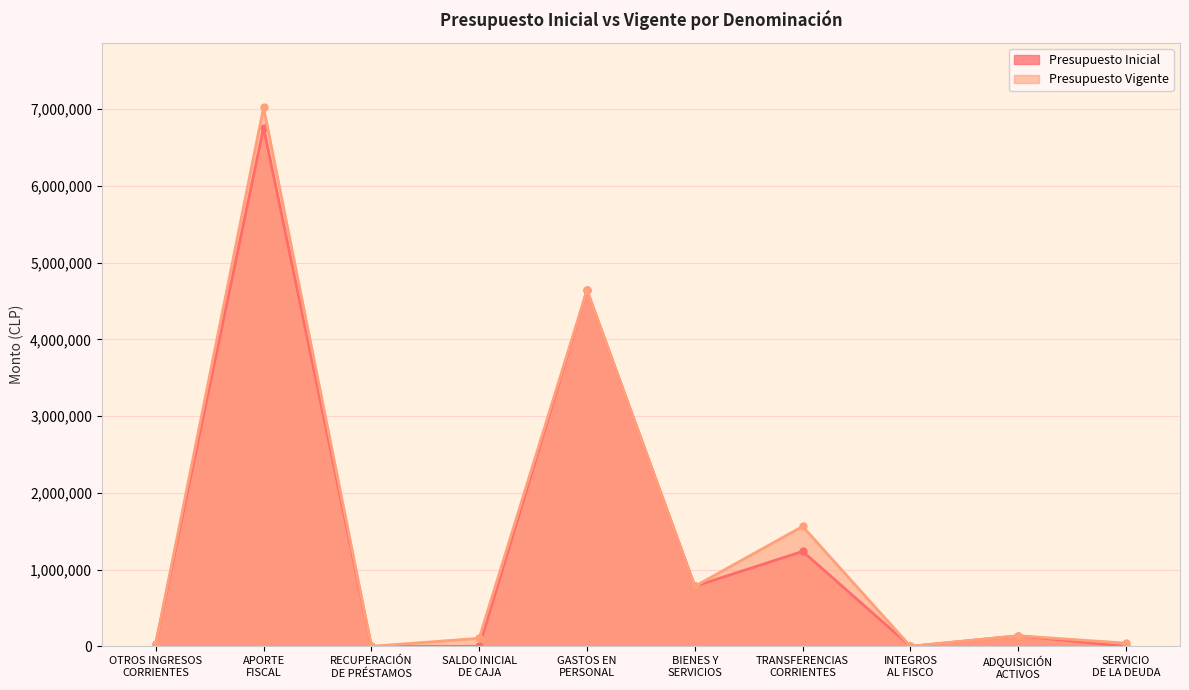

Where is the first local maximum for Presupuesto Vigente?

APORTE
FISCAL